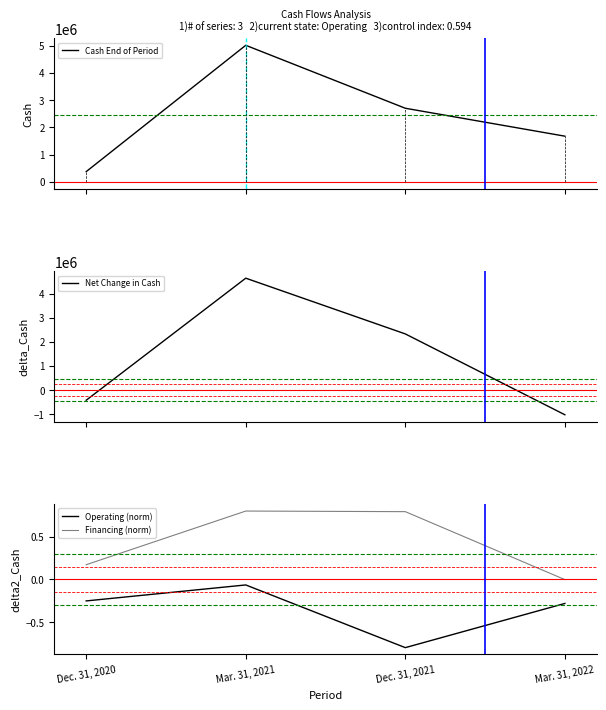

Is this an area chart (filled region under the line)?

No